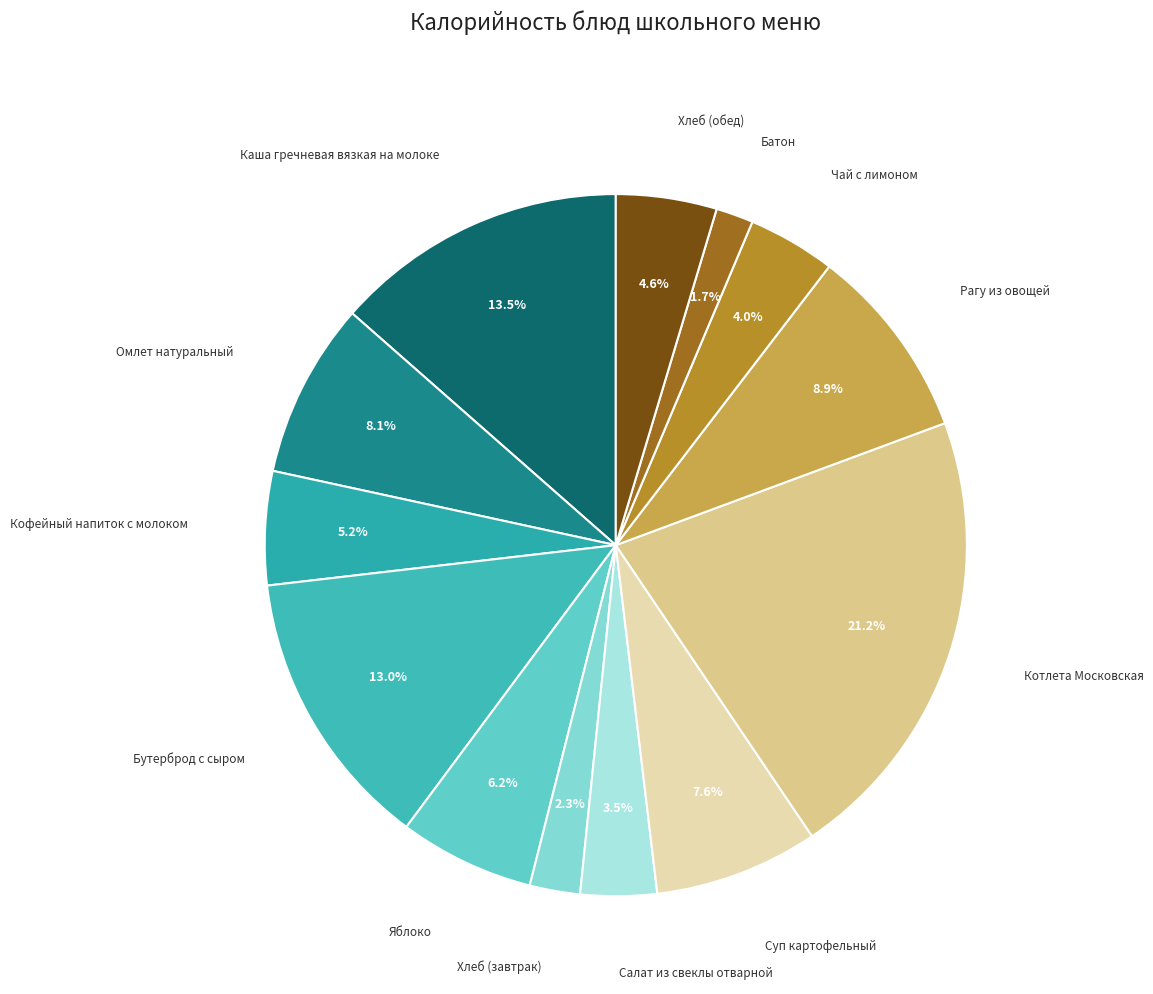

Count the number of slices in the pie.

13